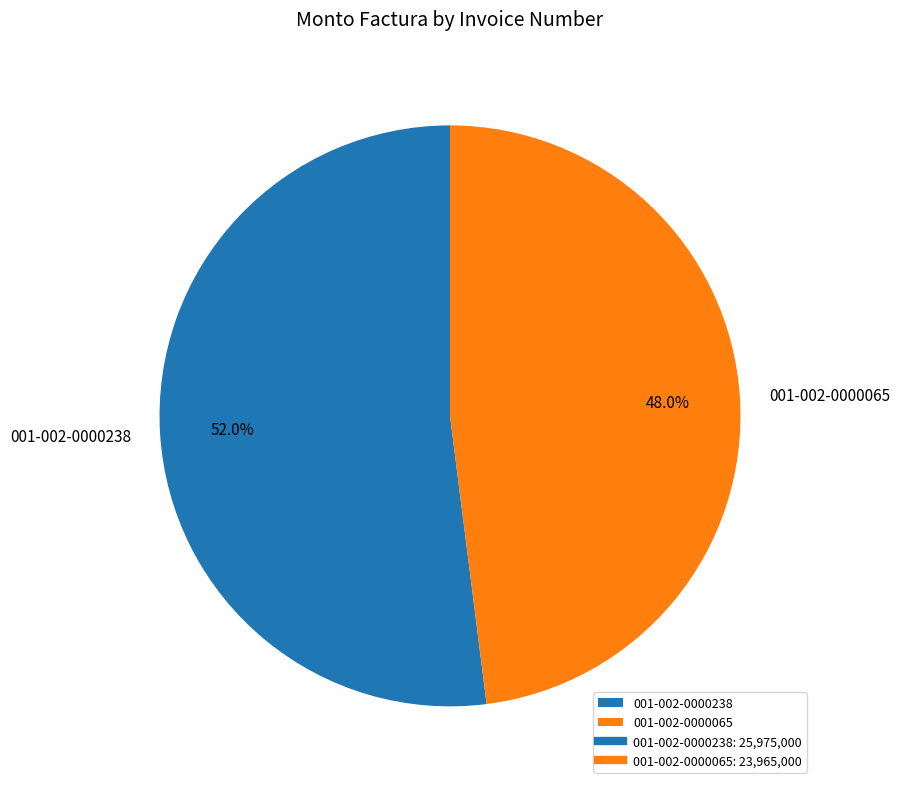

Count the number of slices in the pie.

2